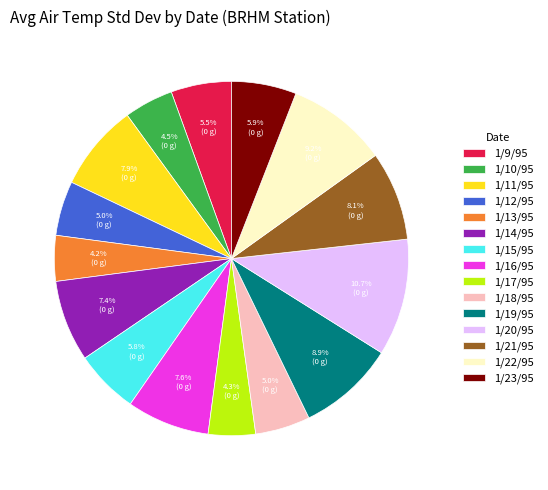

Does any single category account for the majority?

No